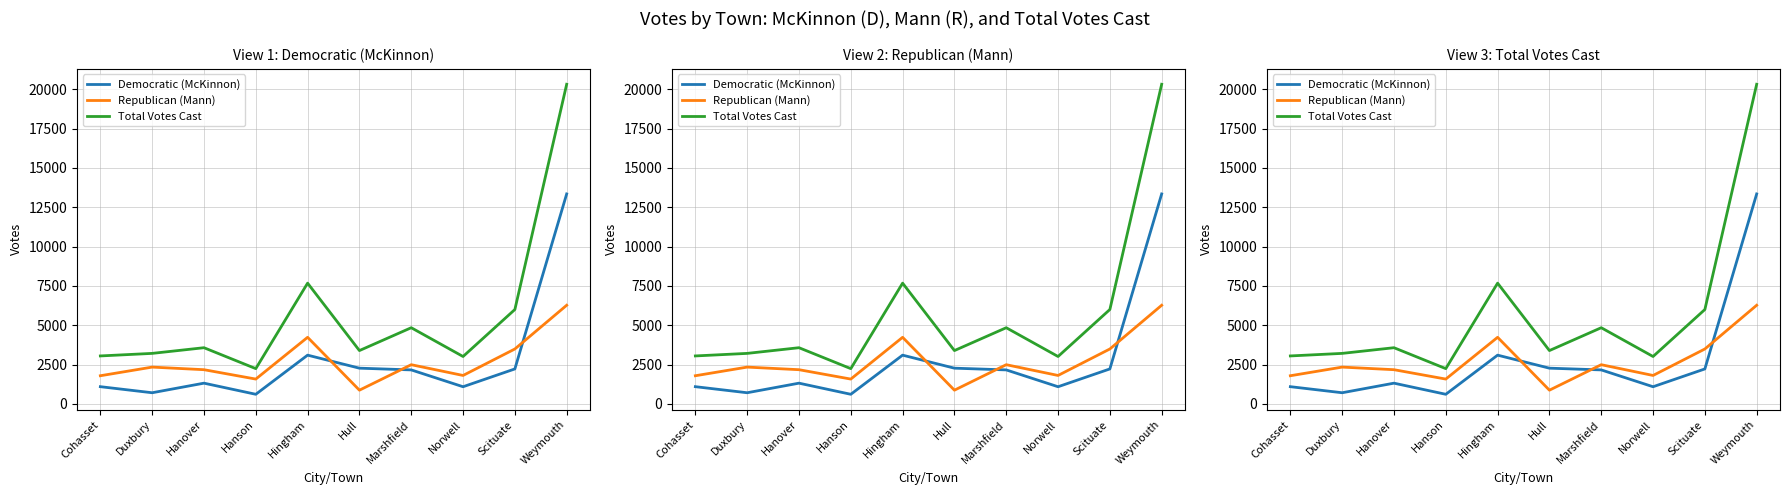

Where is the first local minimum for Democratic (McKinnon)?

Duxbury